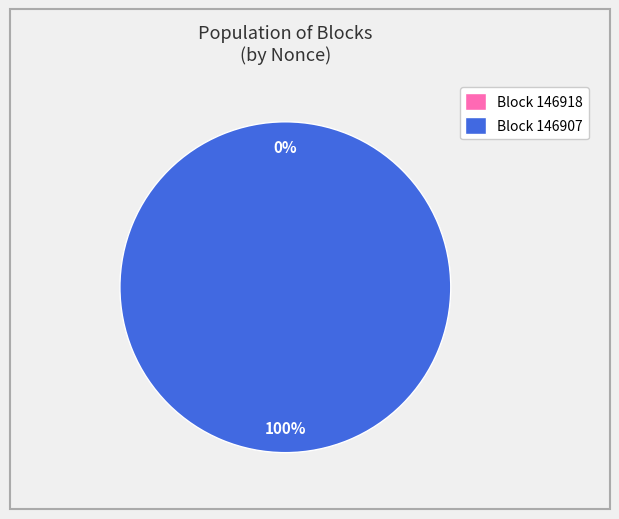

Which has a higher value, 146907 or 146918?

146907